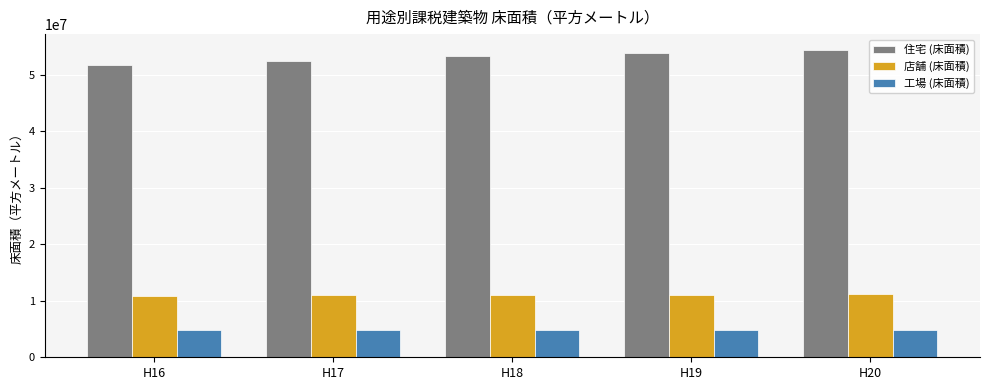

What is the maximum value for 工場 (床面積)?

4894114